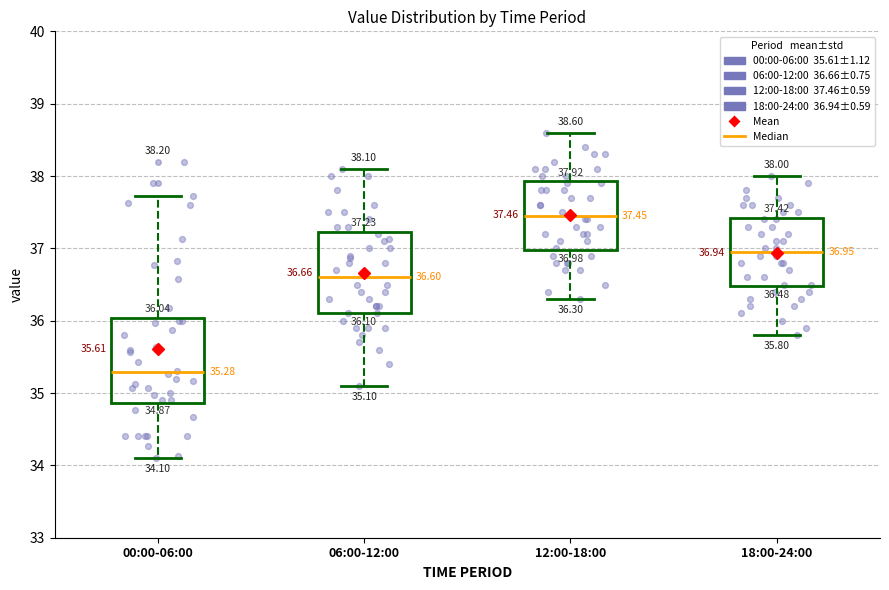

Which box's median line is the highest?

12:00-18:00